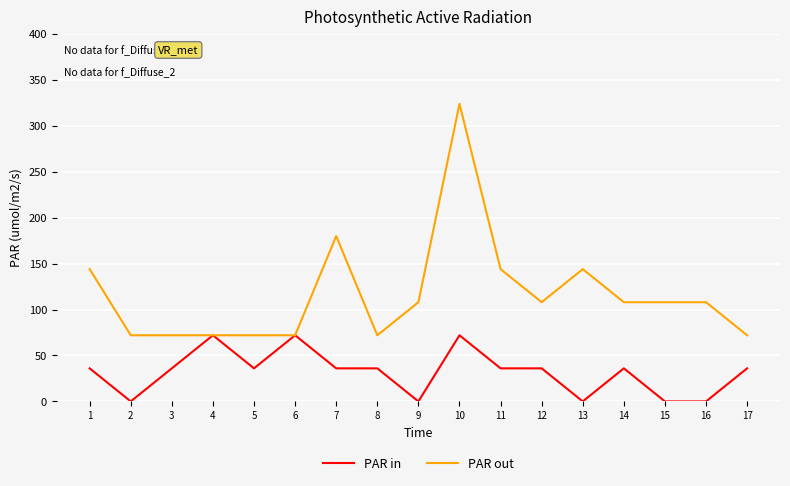

Is it true that PAR out equals 66 at 13?

False